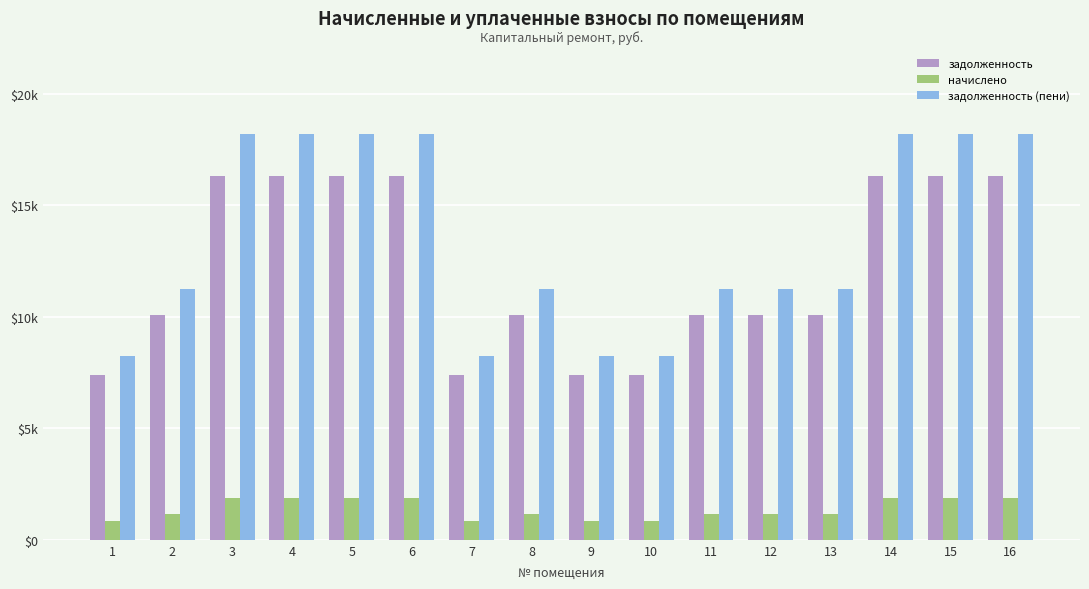

What is the approximate value of задолженность (пени) at 7?

8243.0